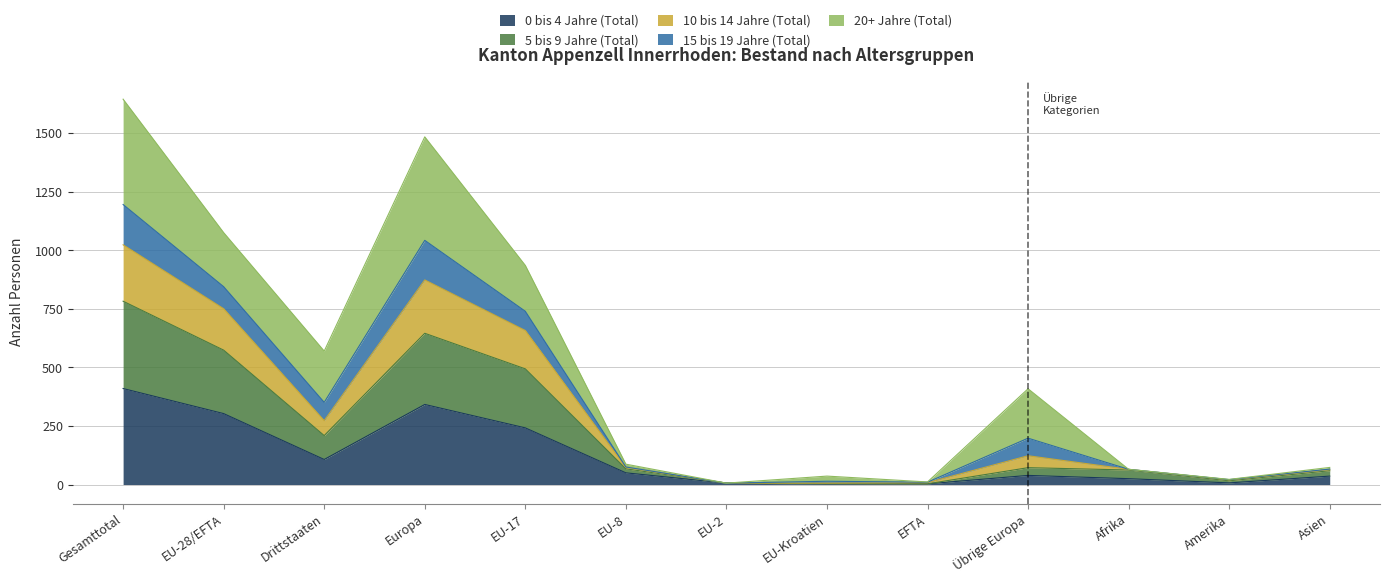

At how many categories does at least one series exceed 629?

4